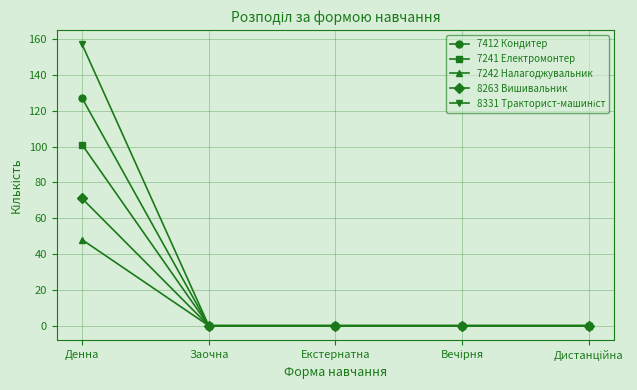

What is the label of the 4th point from the right?

Заочна